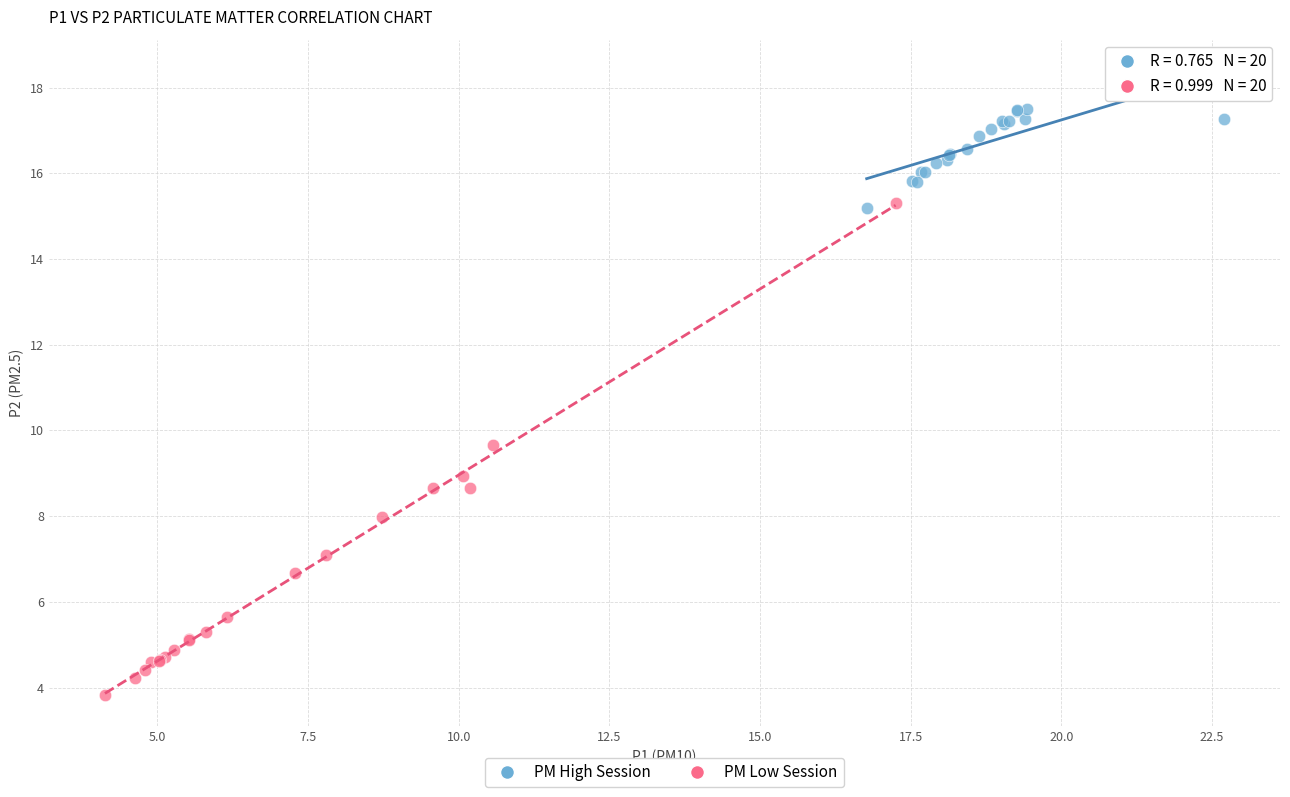

Which series reaches the maximum Y coordinate?

PM High Session